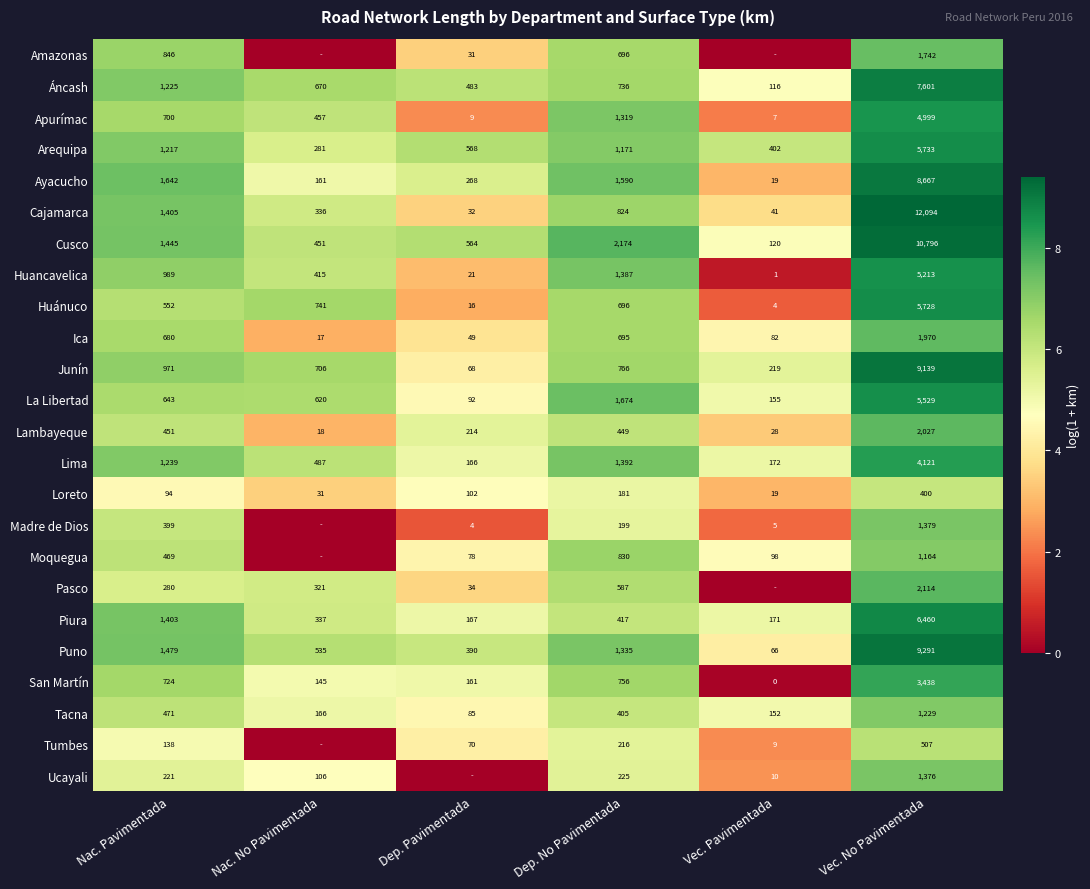

At Nac. Pavimentada, list the series in order from largest to smallest.

Ayacucho, Puno, Cusco, Cajamarca, Piura, Lima, Áncash, Arequipa, Huancavelica, Junín, Amazonas, San Martín, Apurímac, Ica, La Libertad, Huánuco, Tacna, Moquegua, Lambayeque, Madre de Dios, Pasco, Ucayali, Tumbes, Loreto